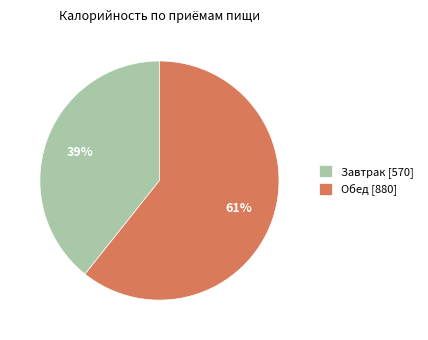

Which category accounts for the majority?

Обед